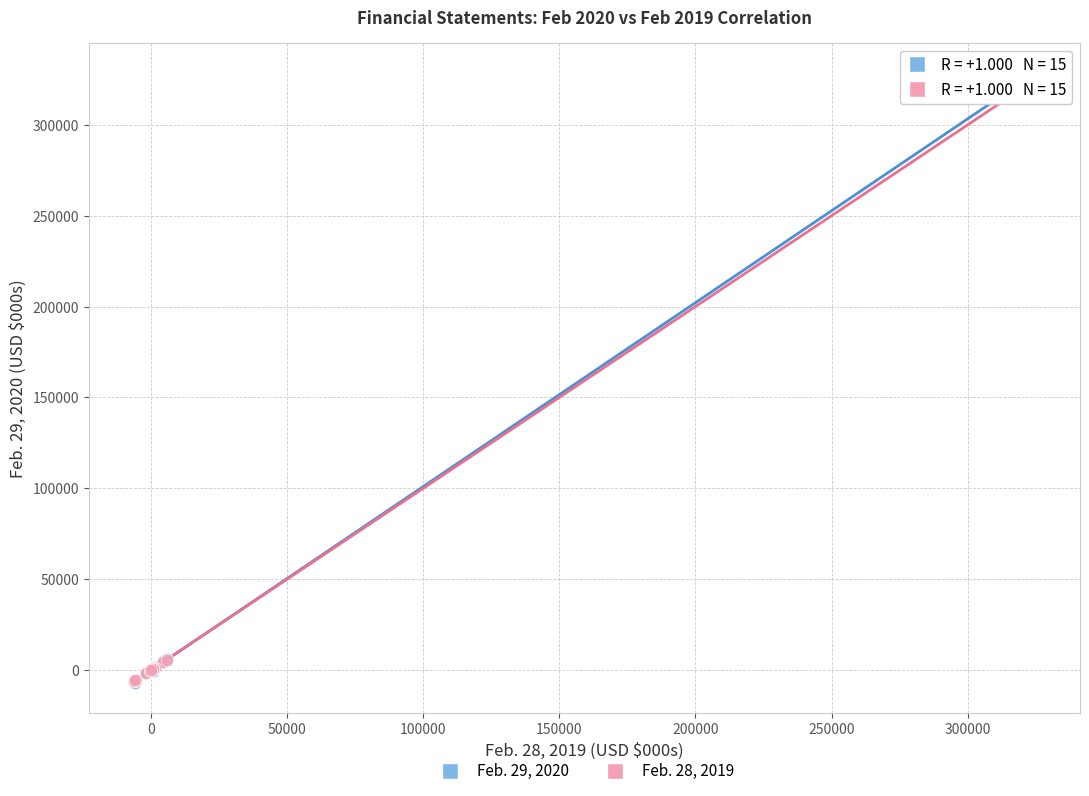

What are all the series names shown in the legend?

Feb. 29, 2020, Feb. 28, 2019